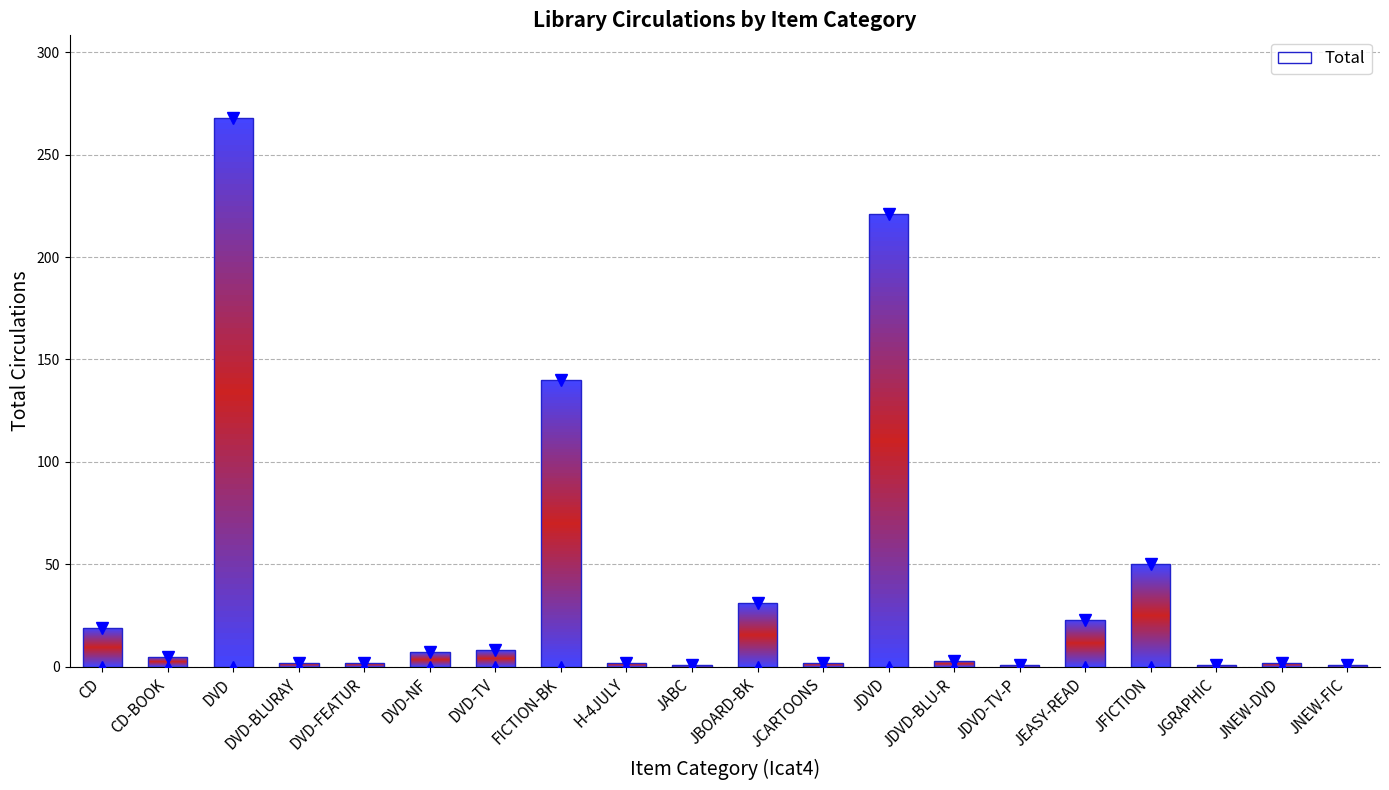

Approximately how many times larger is the value at DVD compared to DVD-NF?

38.3